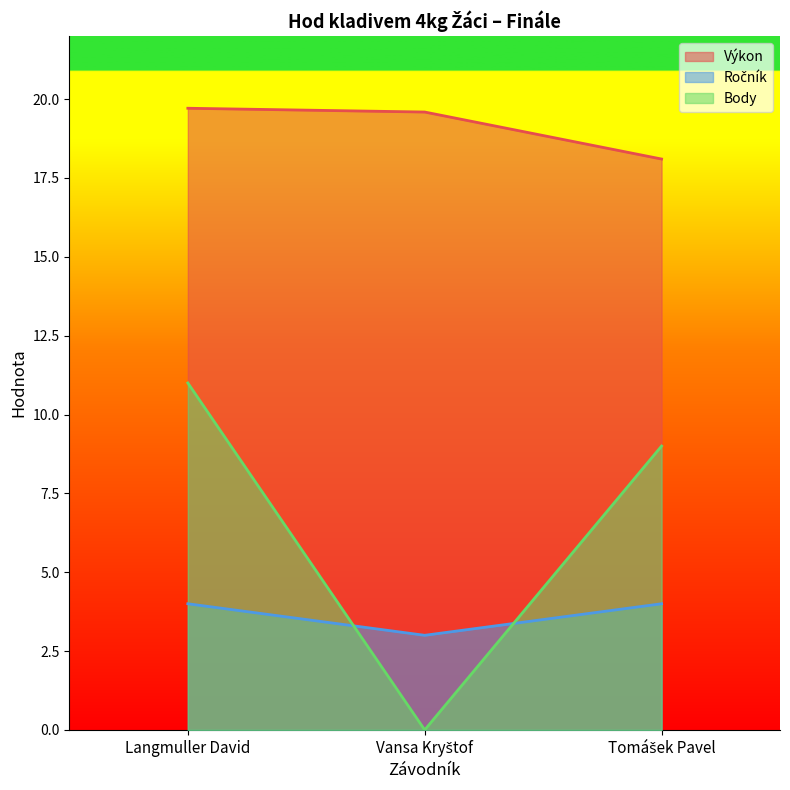

Read the Body value at Tomášek Pavel.

9.0